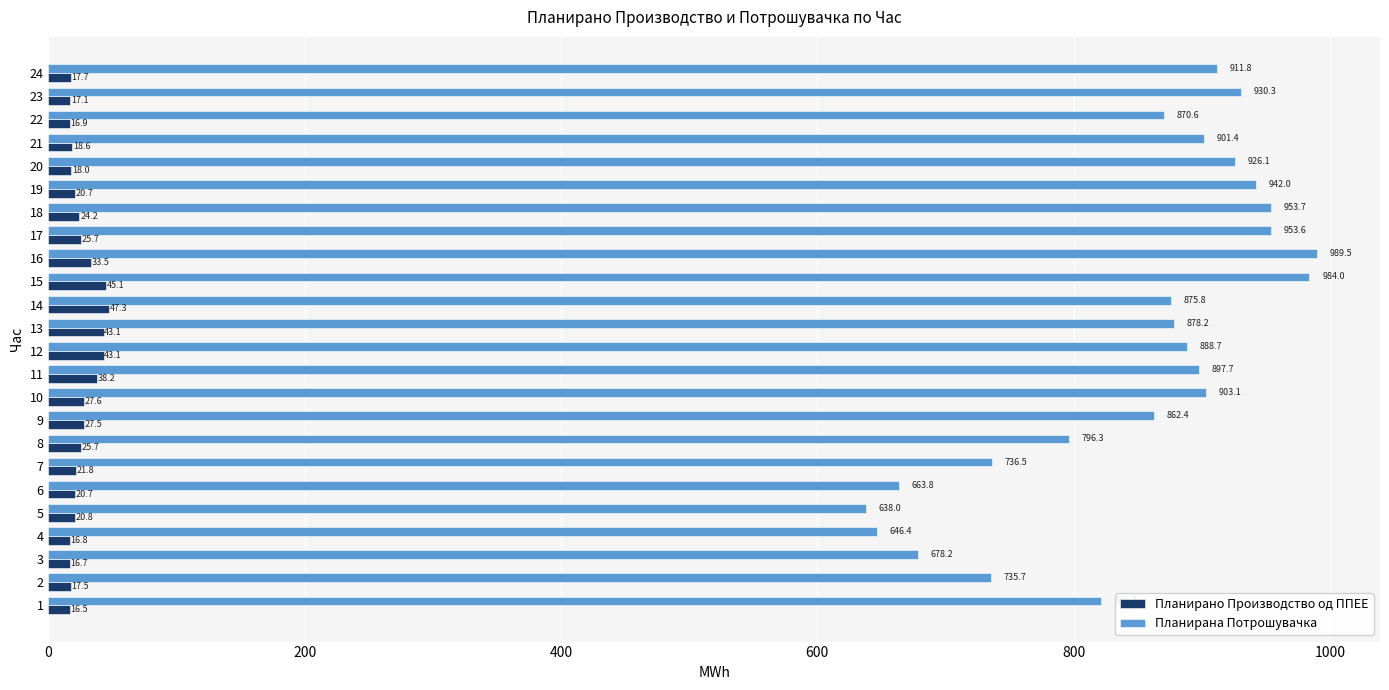

Is the value of Планирана Потрошувачка at 12 greater than the value of Планирано Производство од ППЕЕ at 22?

Yes